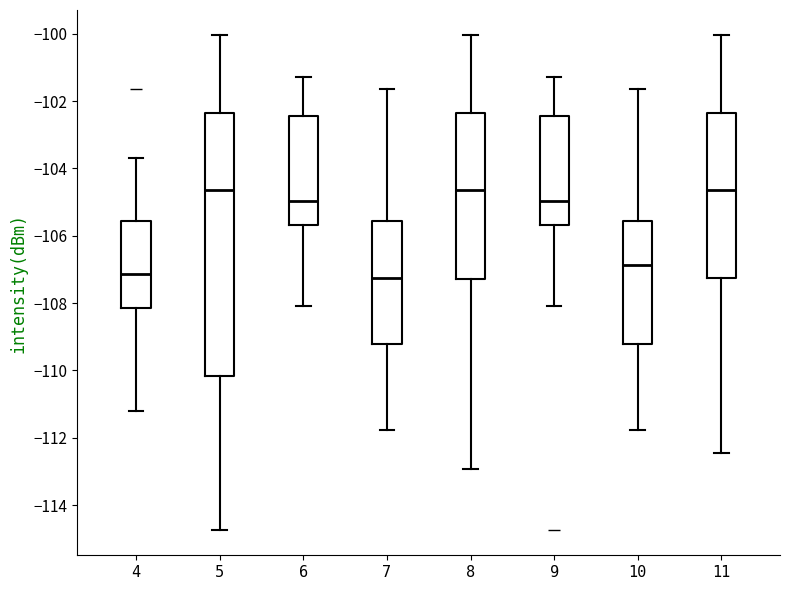

Reading left to right, read every box against the y-axis: the position of its median line, the range the box covers, and the ends of its whiskers. The values are not printed on the chart, so give them approximately, as read against the axis.

4: median -107.2, box -108.2 to -105.6, whiskers -111.2 to -103.6
5: median -104.6, box -110.2 to -102.4, whiskers -114.8 to -100.0
6: median -105.0, box -105.6 to -102.4, whiskers -108.0 to -101.2
7: median -107.2, box -109.2 to -105.6, whiskers -111.8 to -101.6
8: median -104.6, box -107.2 to -102.4, whiskers -113.0 to -100.0
9: median -105.0, box -105.6 to -102.4, whiskers -108.0 to -101.2
10: median -106.8, box -109.2 to -105.6, whiskers -111.8 to -101.6
11: median -104.6, box -107.2 to -102.4, whiskers -112.4 to -100.0